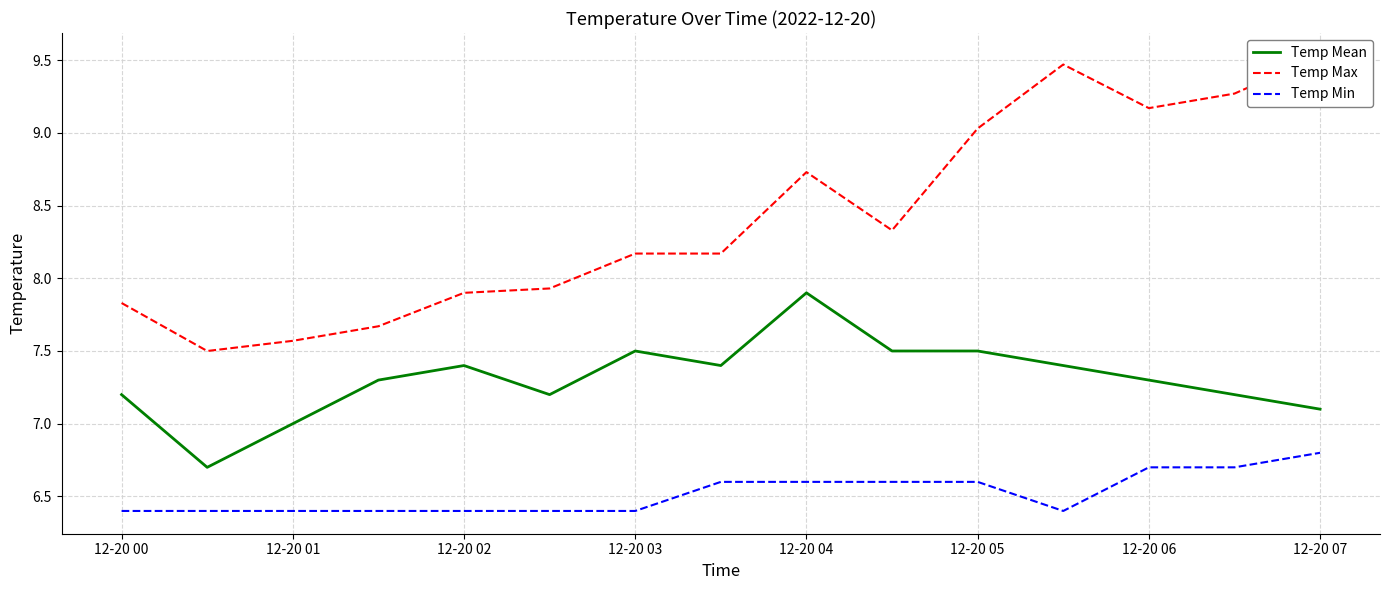

True or false: Temp Min and Temp Max cross at least once.

False